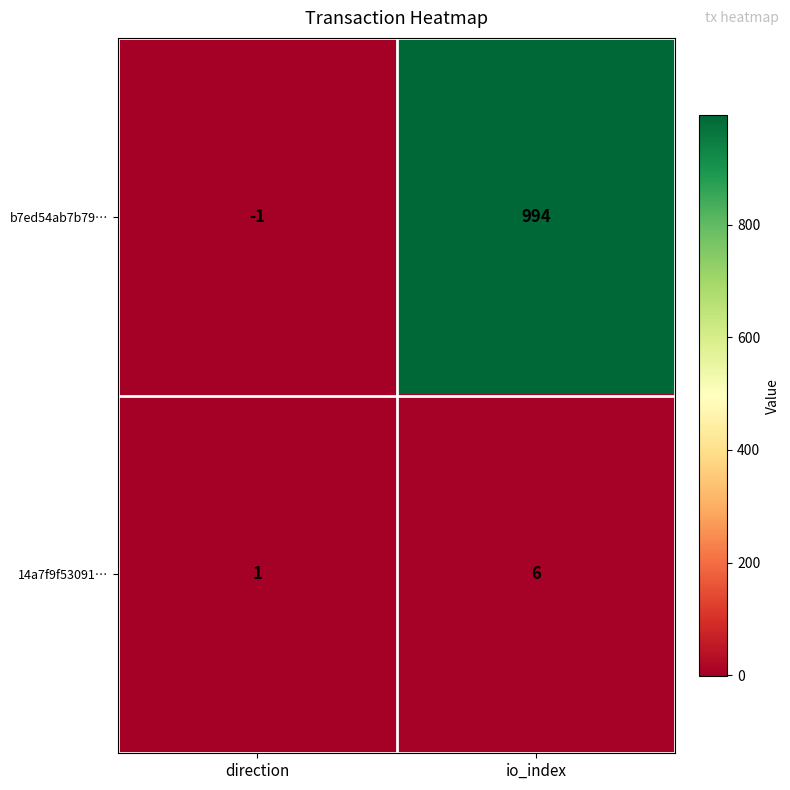

At how many categories does at least one series exceed 961?

1